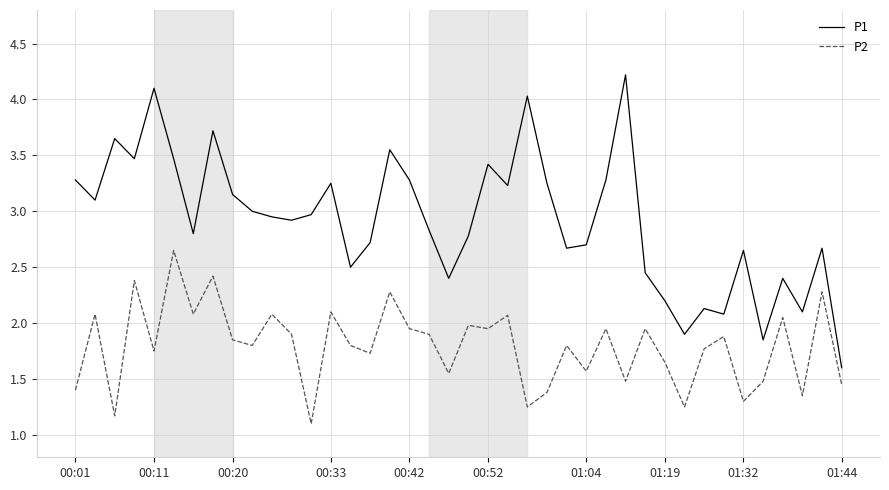

Rank the series by their maximum value, from highest to lowest.

P1, P2